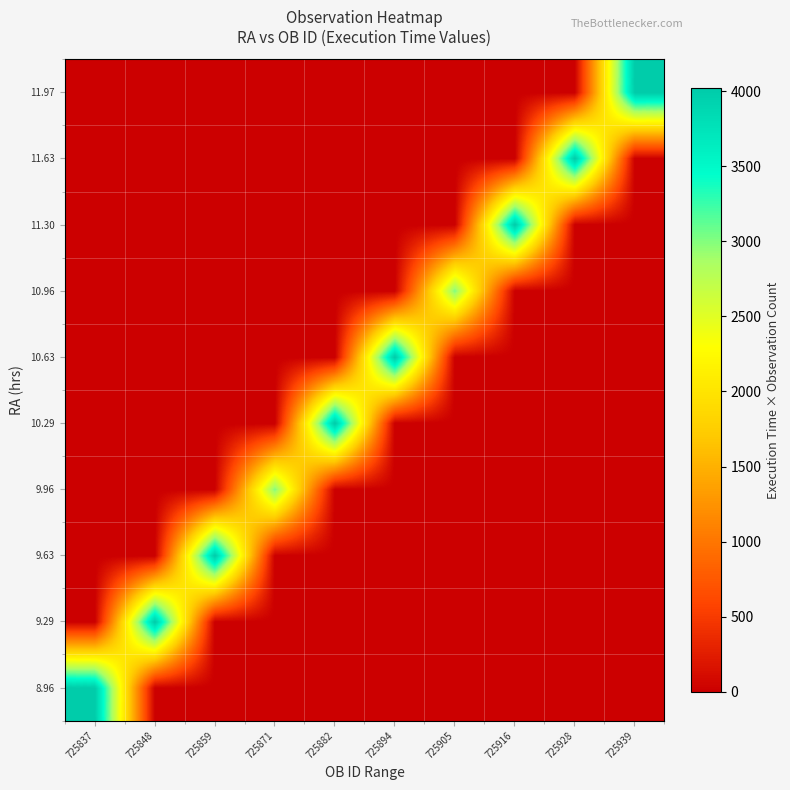

At how many categories does at least one series exceed 3116?

8